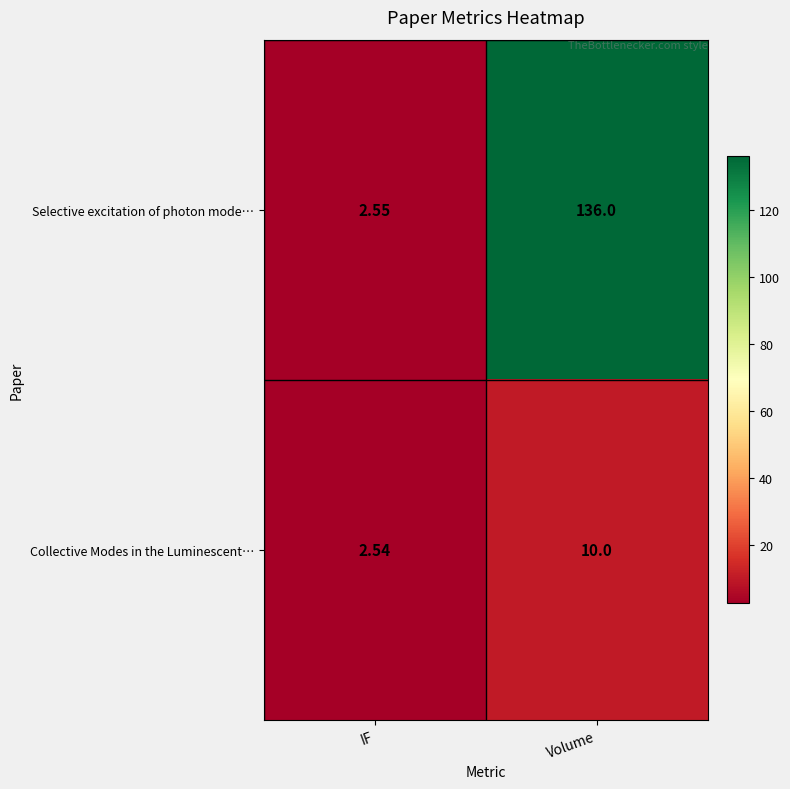

What is the spread (max minus min) of values at Volume?

126.0